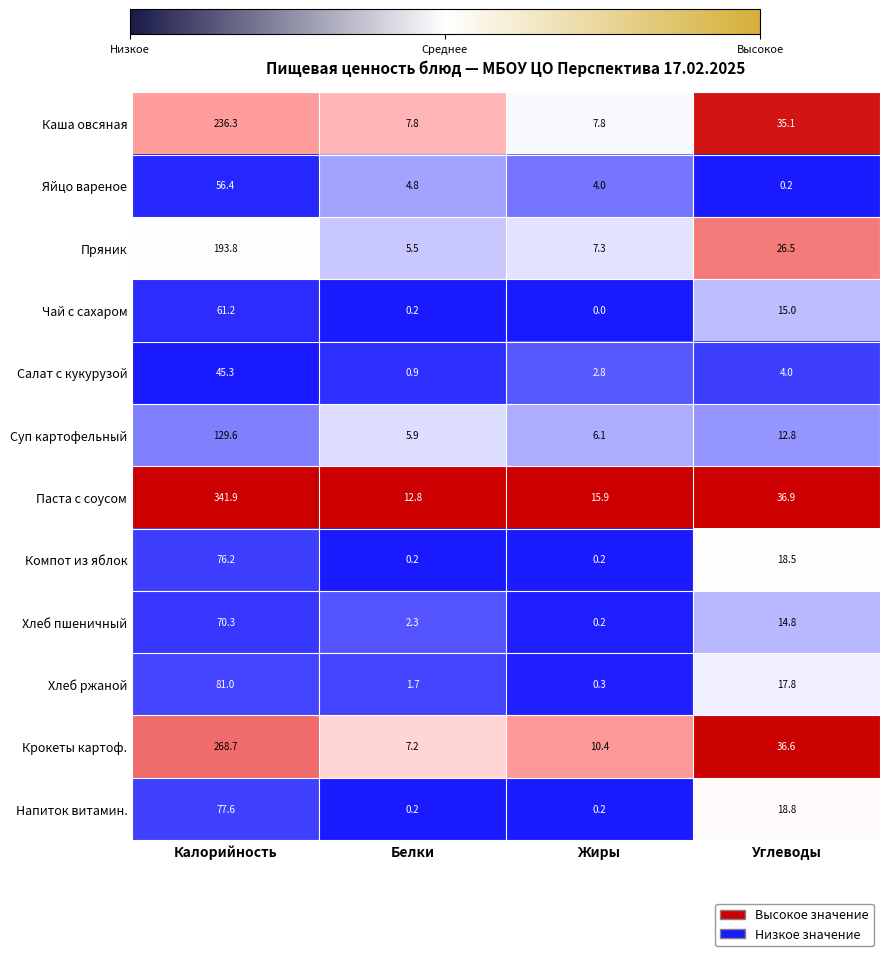

Which category has the highest value across all series?

Калорийность